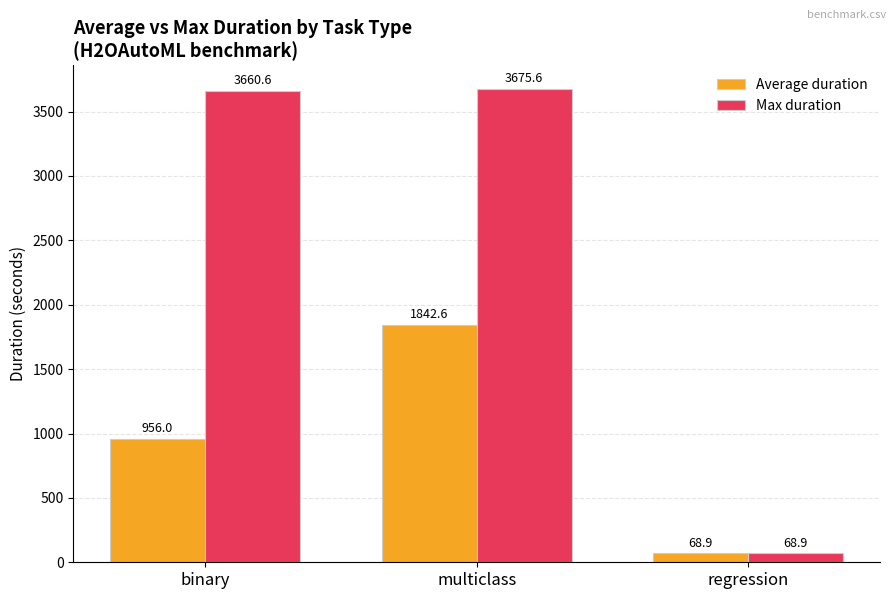

Reading left to right, list all the values displayed in this chart.

Average duration: 956.0	1842.6	68.9
Max duration: 3660.6	3675.6	68.9